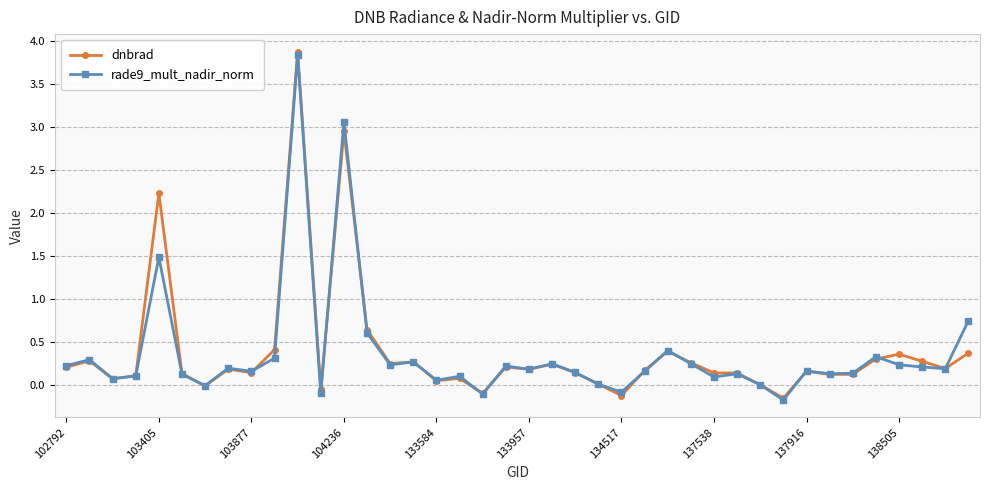

What is the value of the rade9_mult_nadir_norm point at the 12th from the left?

-0.1